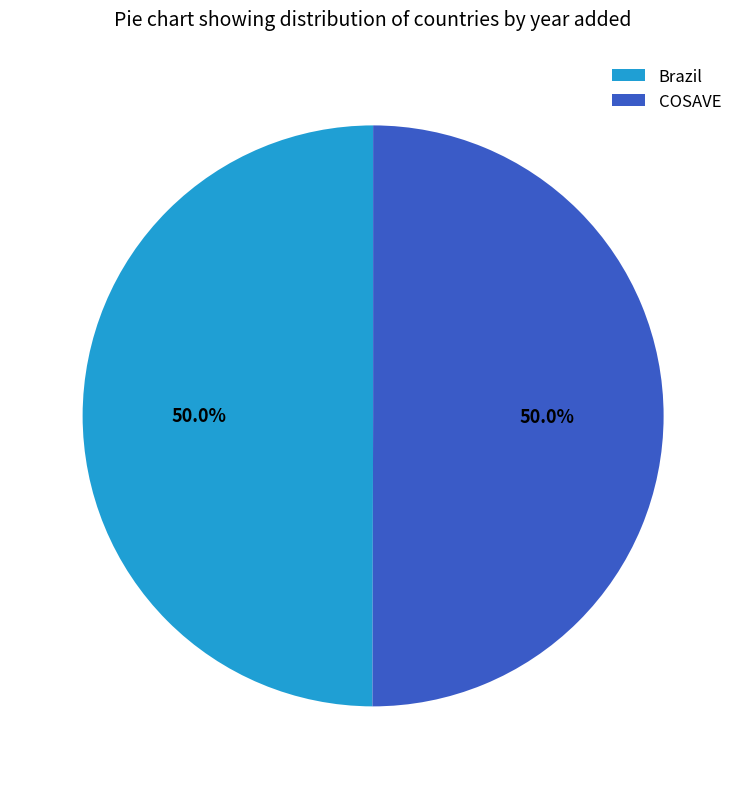

True or false: COSAVE accounts for 50% of the total.

True